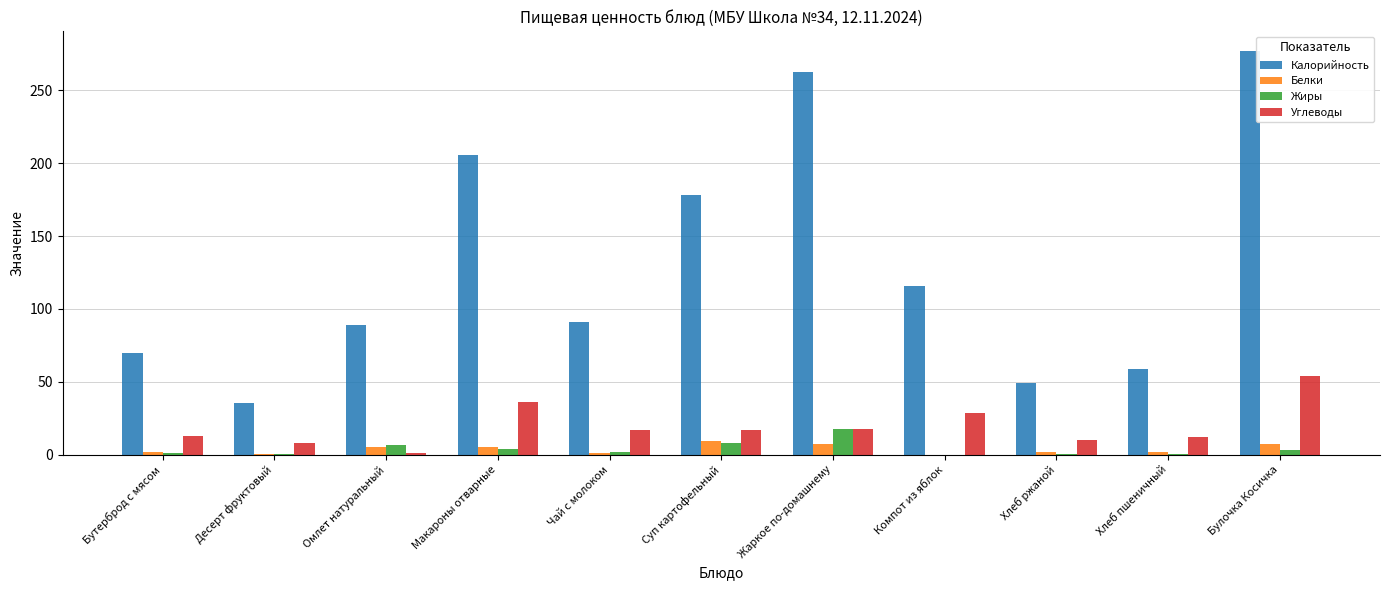

The Углеводы series shows 17.8 at Жаркое по-домашнему. True or false?

True